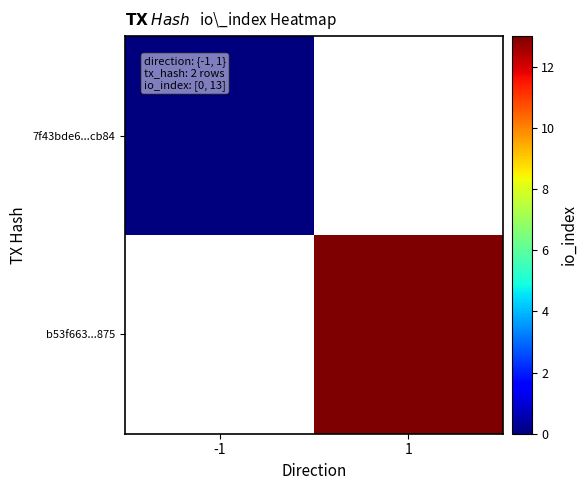

Rank the series at 1 from highest to lowest value.

b53f663...875, 7f43bde6...cb84